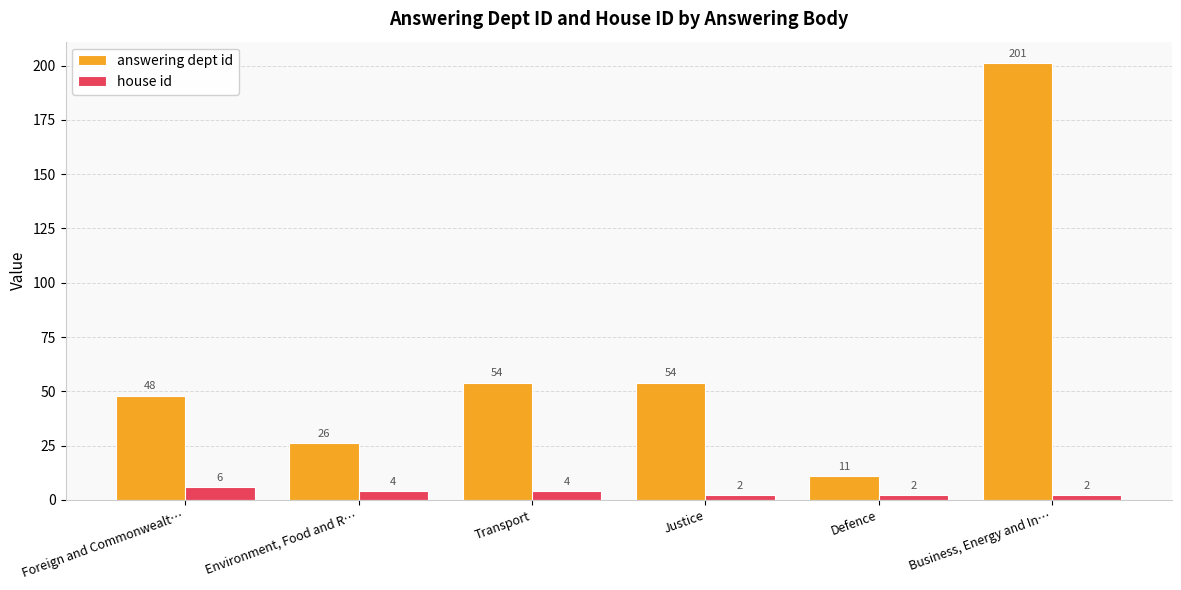

Which series has the widest spread of values?

answering dept id